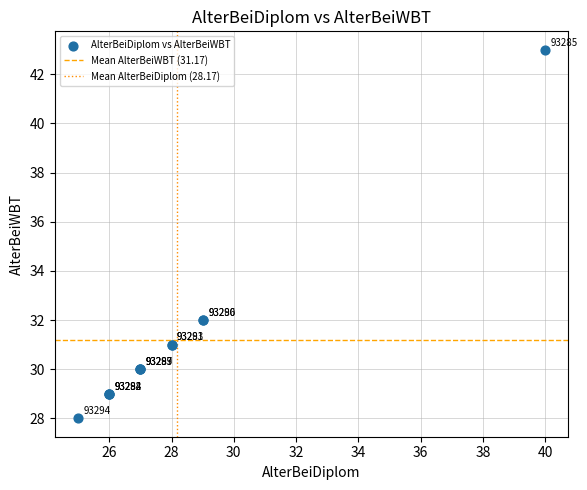

What Y value in the scatter plot is closest to 35?

32